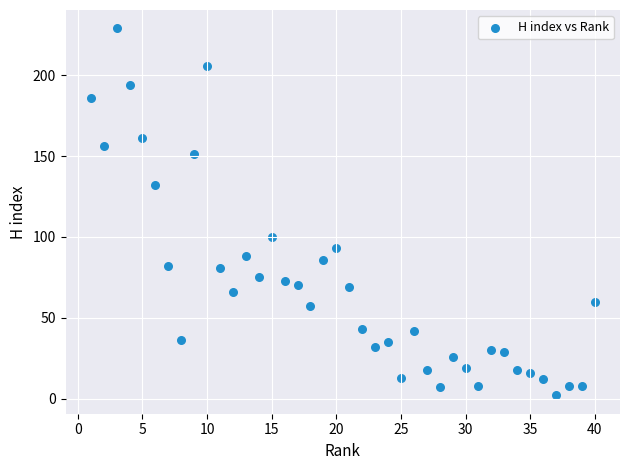

What is the range of X values (max minus min)?

39